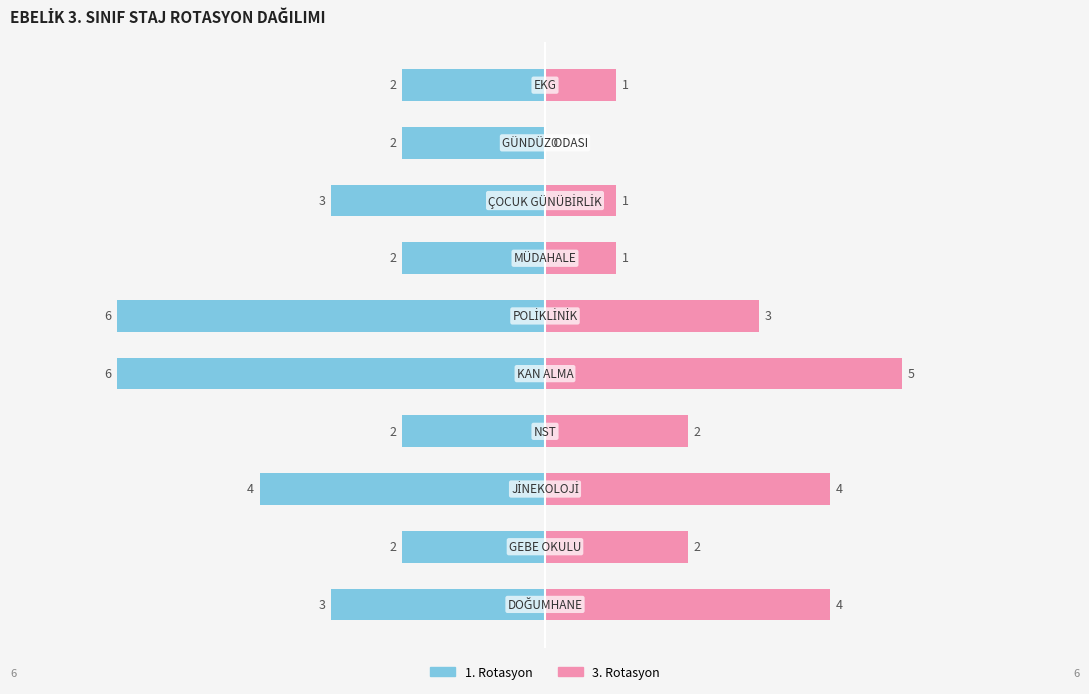

Read the 1. Rotasyon value at −2.

-2